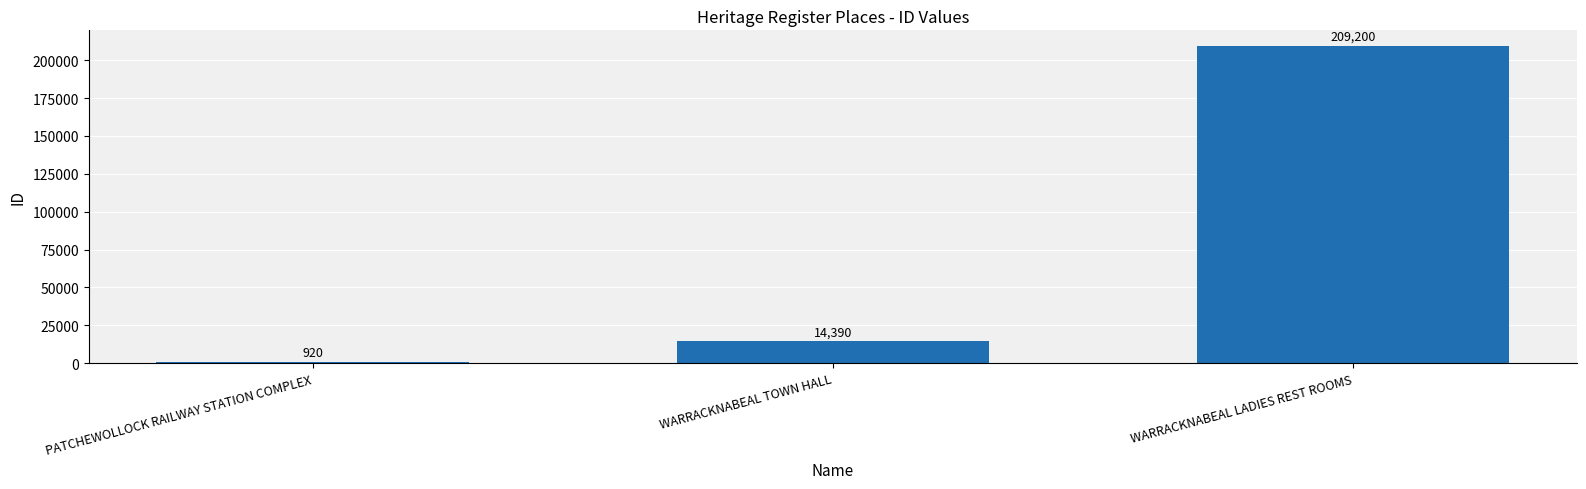

What is the smallest value displayed?

920